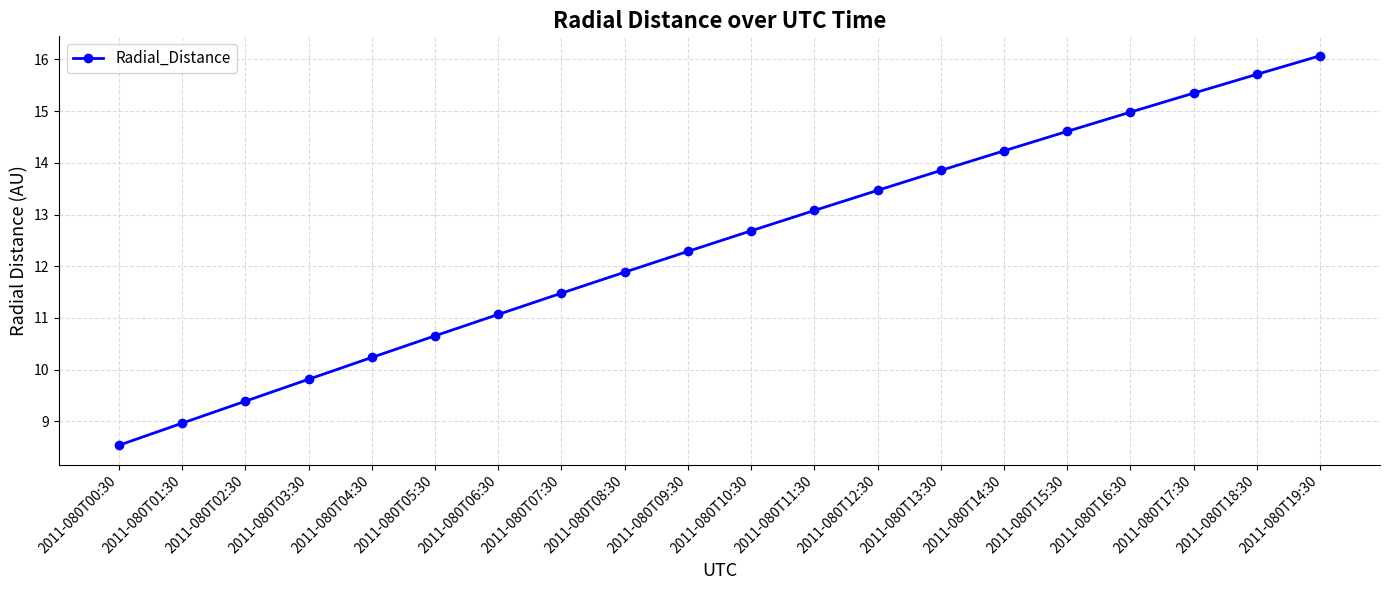

The value at 2011-080T12:30 is 22.5. True or false?

False